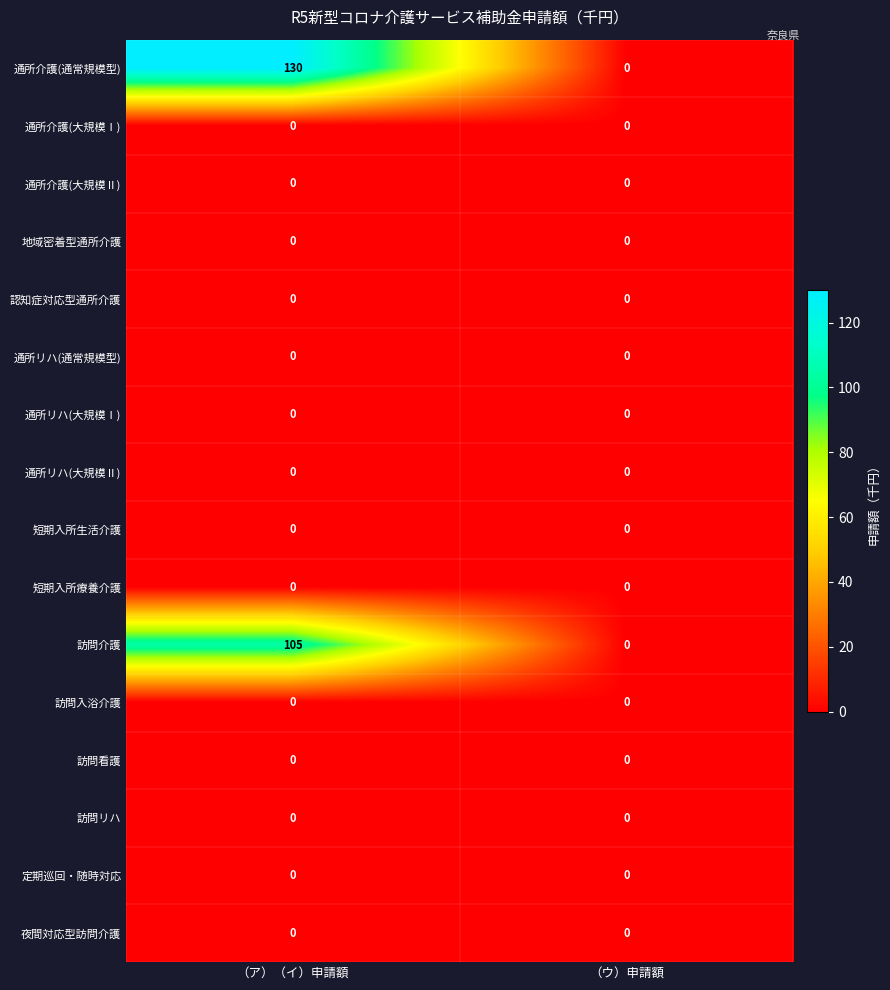

How many data points does each series have?

2